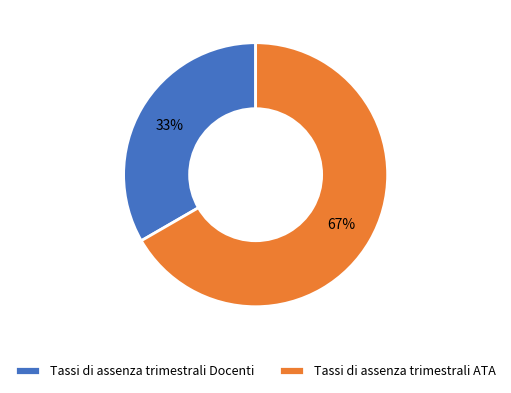

The Tassi di assenza trimestrali ATA slice represents 56% of the pie. True or false?

False